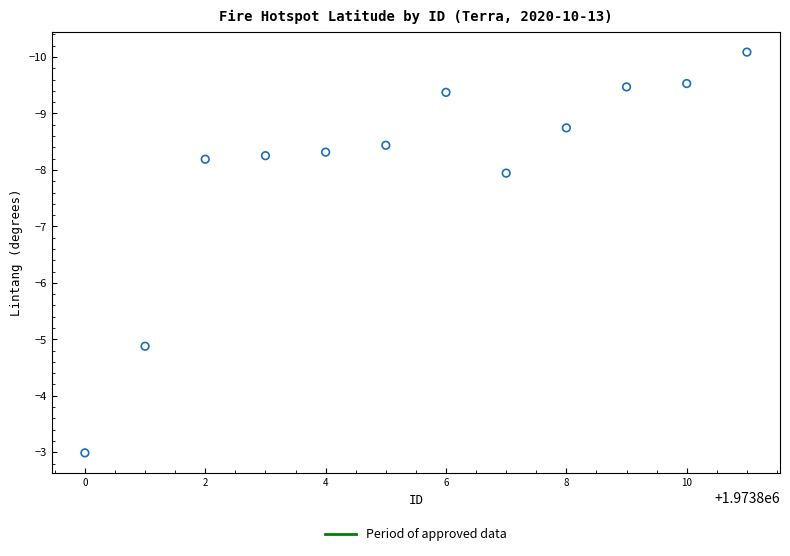

What is the average Y value?

-8.0